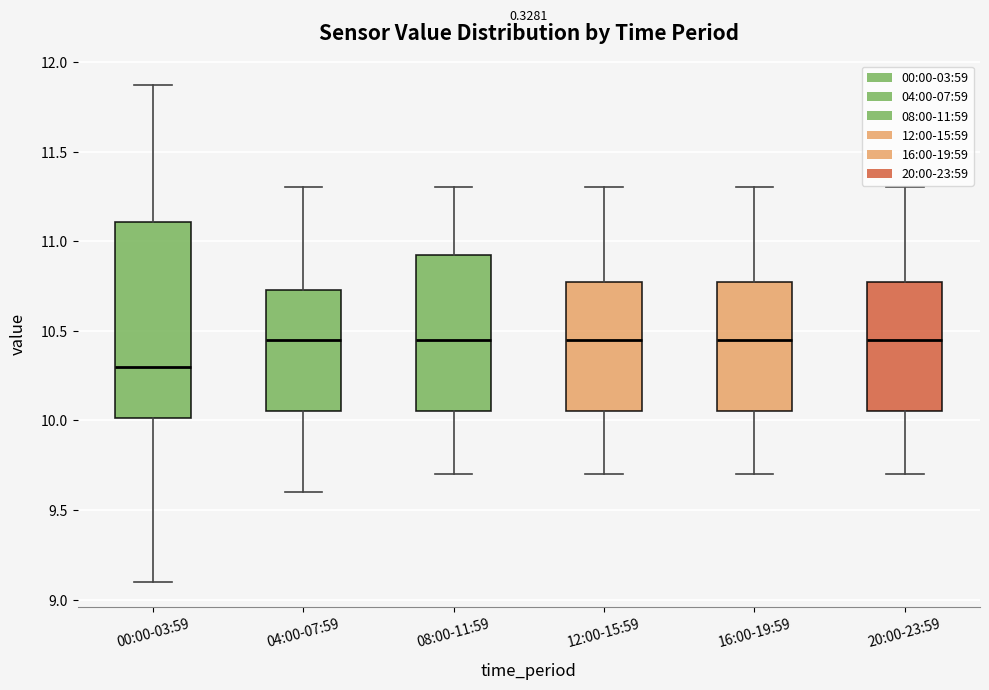

Comparing the boxes themselves (not the whiskers), which one is the tallest?

00:00-03:59